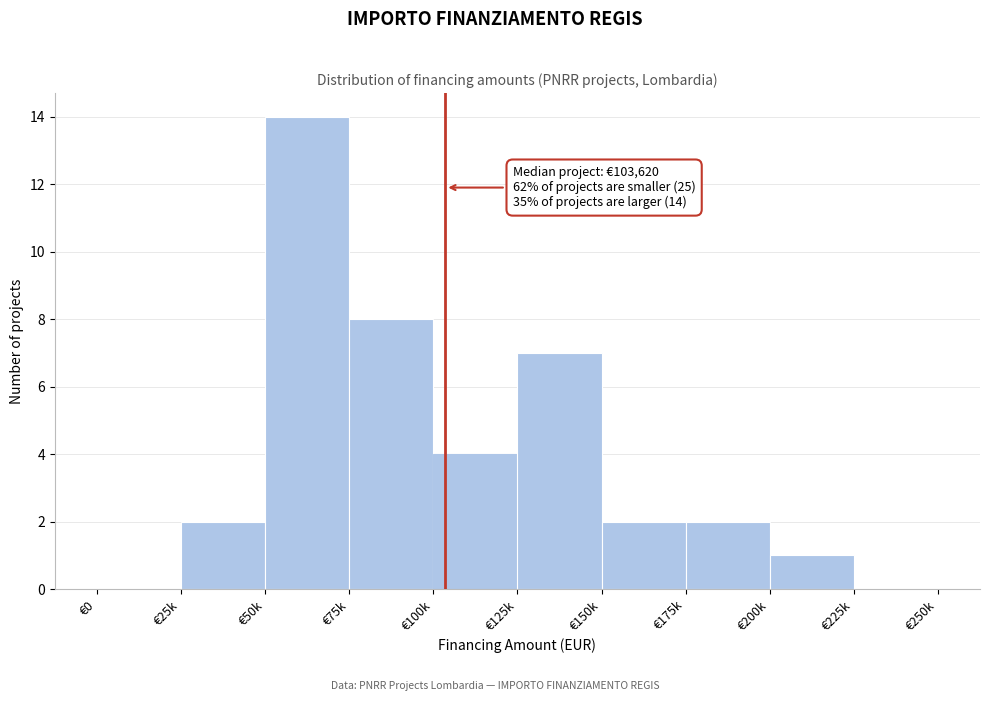

Reading right to left, transcribe all the data shown in this chart.

€225k=0	€200k=1	€175k=2	€150k=2	€125k=7	€100k=4	€75k=8	€50k=14	€25k=2	€0=0